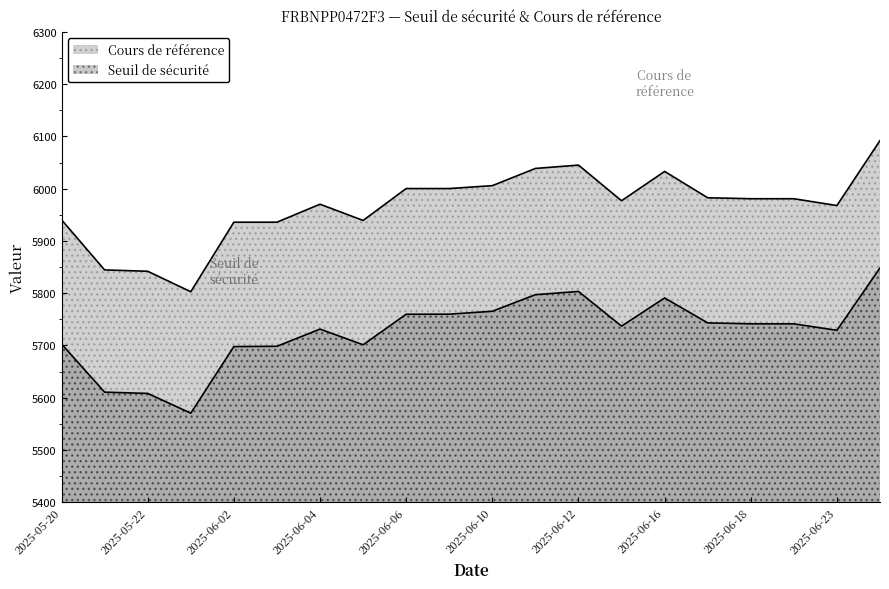

What is the maximum value shown in the chart?

6092.2